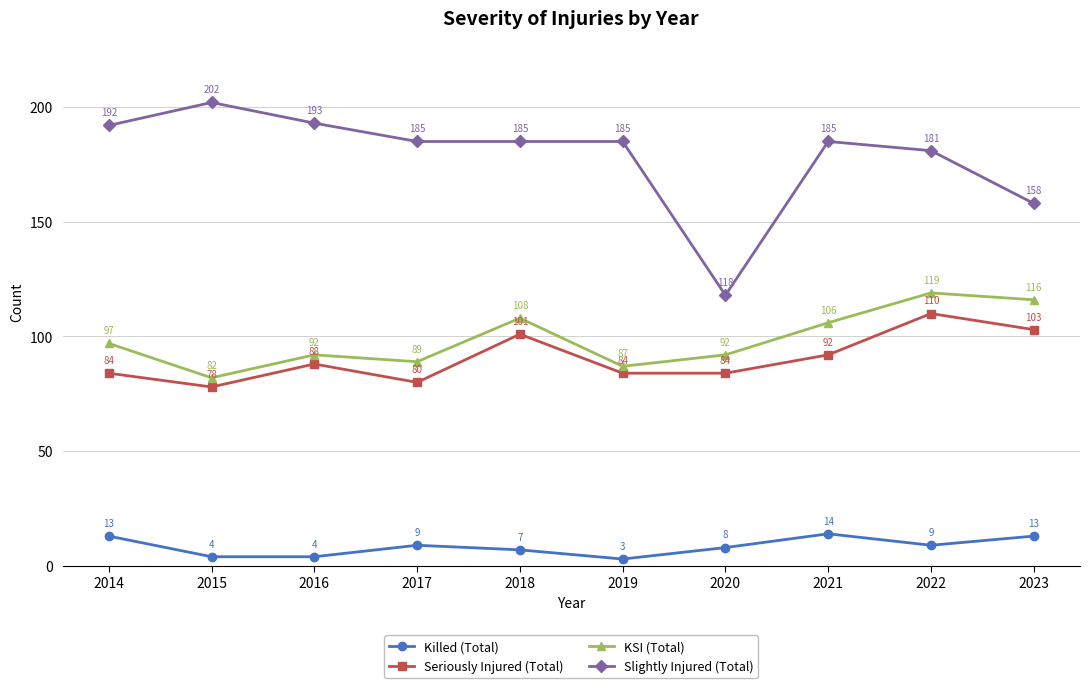

True or false: Slightly Injured (Total) and Seriously Injured (Total) intersect in this chart.

False